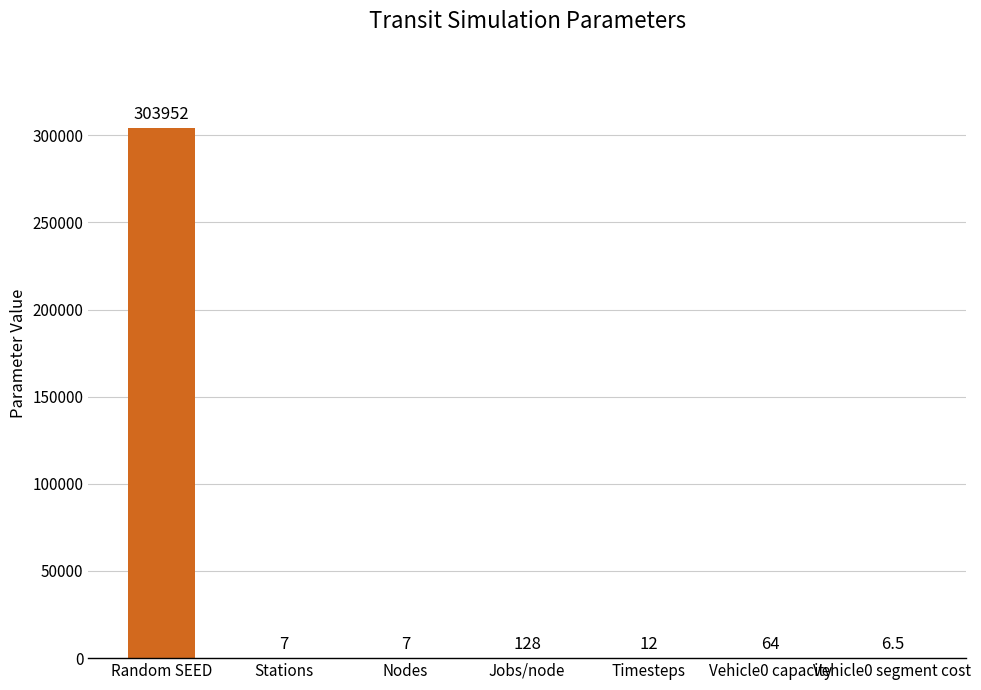

Where is the data nearest to the value 151979?

Jobs/node